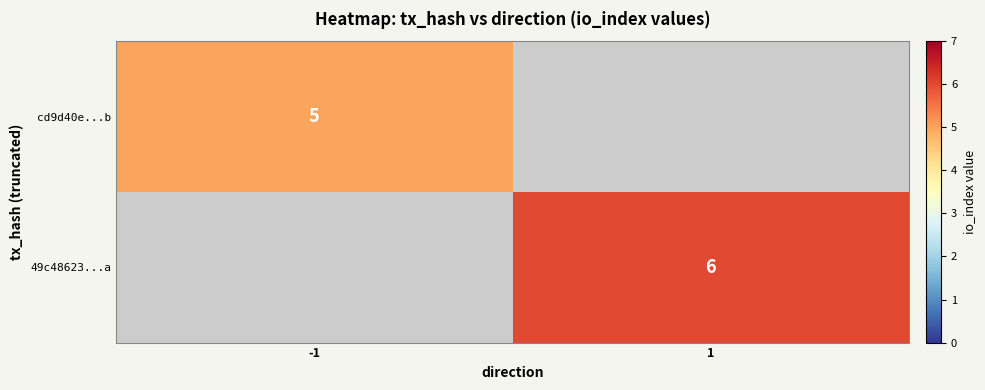

True or false: cd9d40e...b has a value of 5 at -1.

True